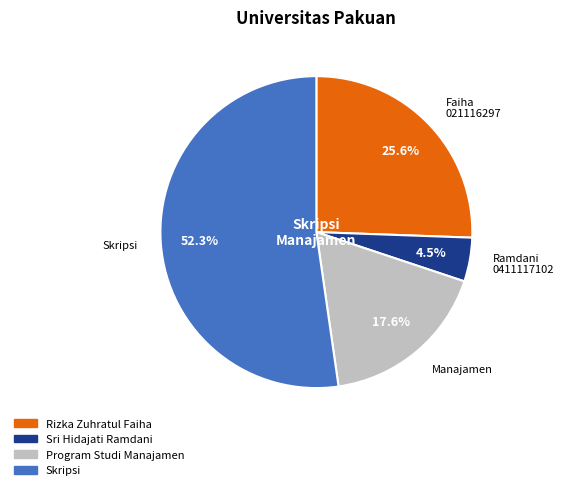

Rank the categories by value from lowest to highest.

Sri Hidajati Ramdani, Program Studi Manajamen, Rizka Zuhratul Faiha, Skripsi